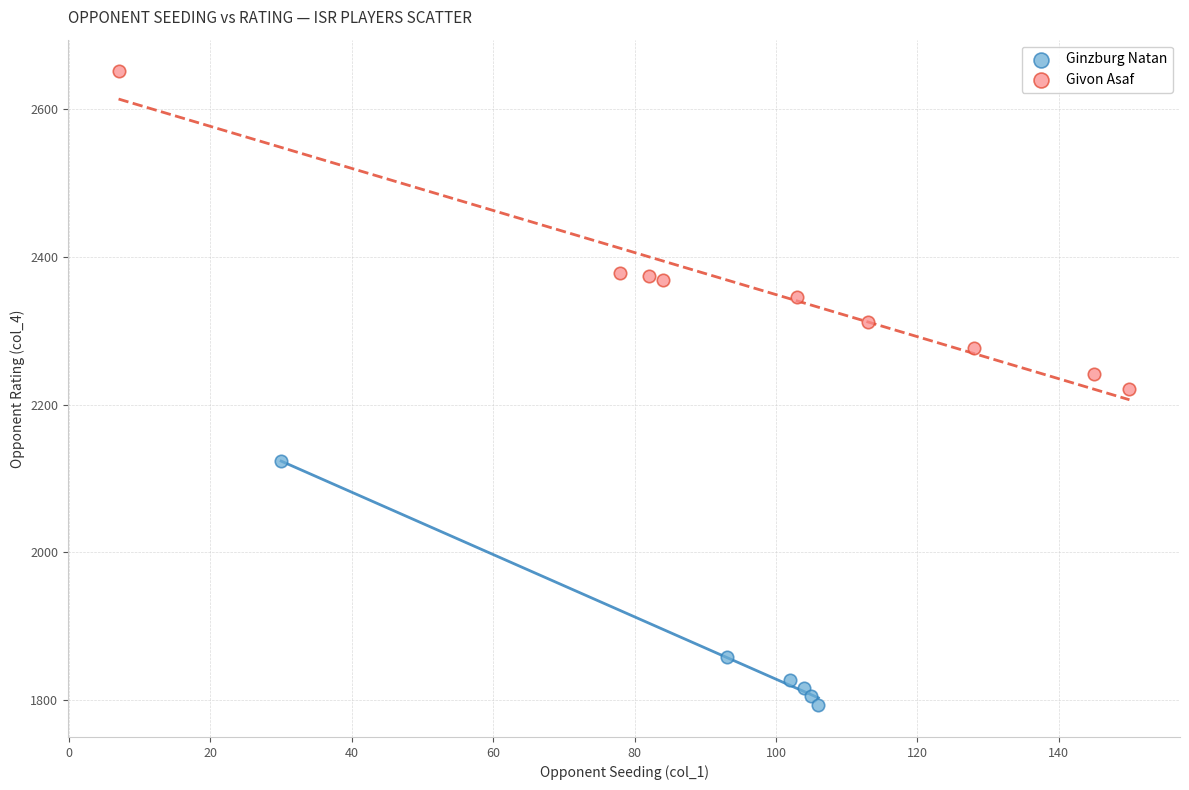

Which series reaches the maximum Y coordinate?

Givon Asaf